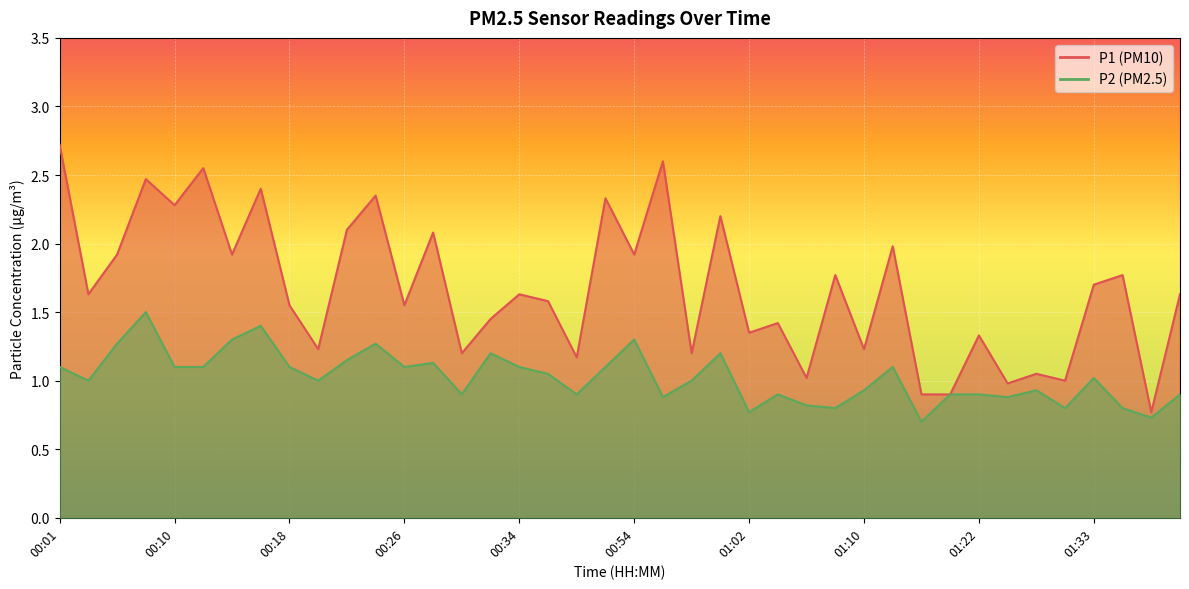

How many data points in P2 are above 1?

20